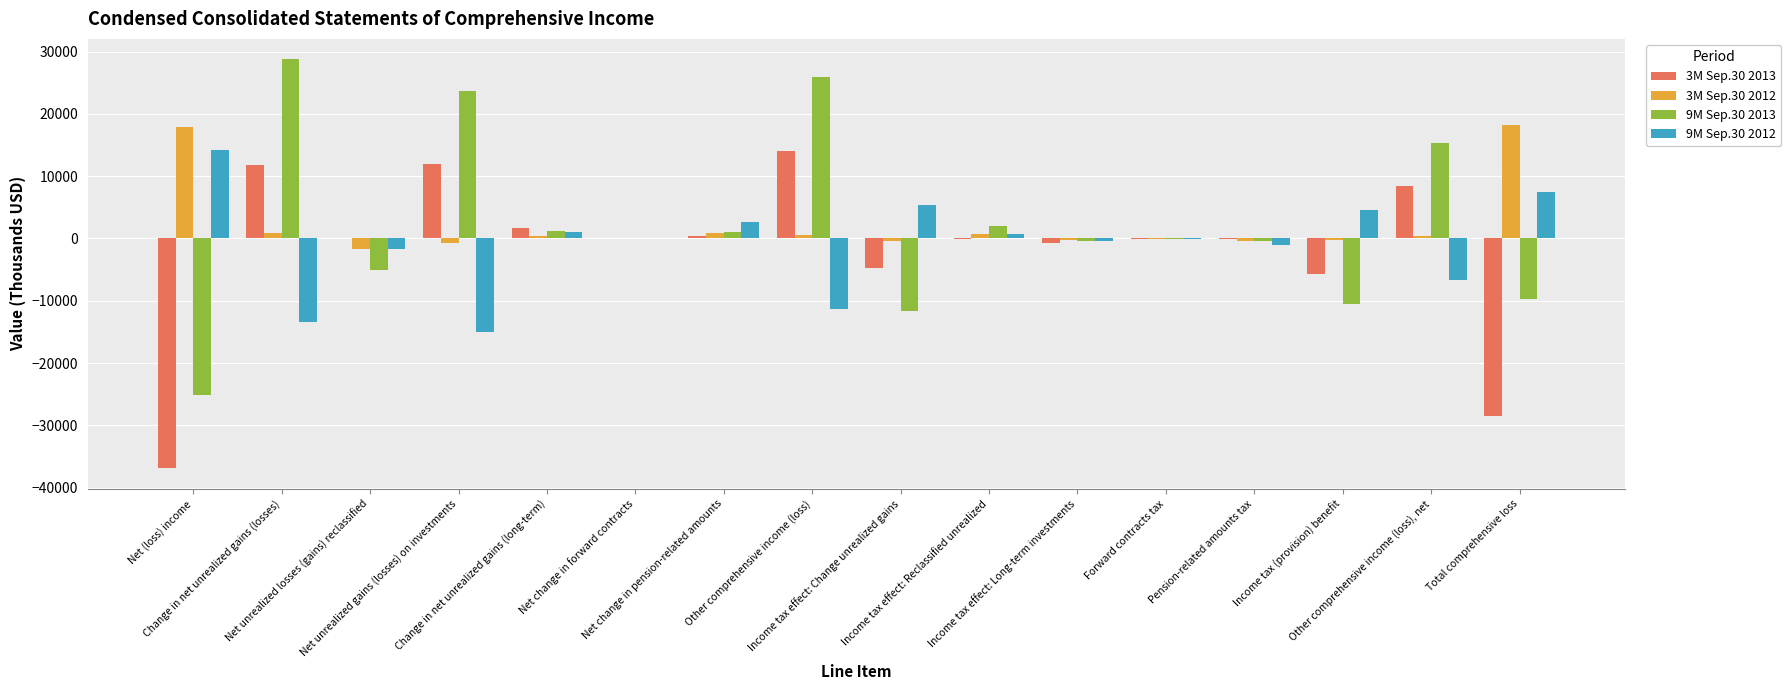

What are all the series names shown in the legend?

3M Sep.30 2013, 3M Sep.30 2012, 9M Sep.30 2013, 9M Sep.30 2012